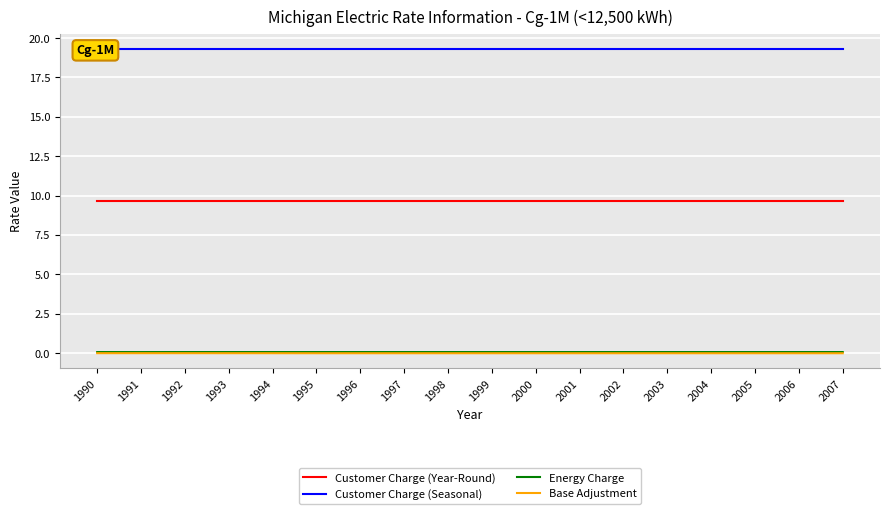

Reading right to left, extract all data points from this chart.

Customer Charge (Year-Round): 9.7	9.7	9.7	9.7	9.7	9.7	9.7	9.7	9.7	9.7	9.7	9.7	9.7	9.7	9.7	9.7	9.7	9.7
Customer Charge (Seasonal): 19.3	19.3	19.3	19.3	19.3	19.3	19.3	19.3	19.3	19.3	19.3	19.3	19.3	19.3	19.3	19.3	19.3	19.3
Energy Charge: 0.1	0.1	0.1	0.1	0.1	0.1	0.1	0.1	0.1	0.1	0.1	0.1	0.1	0.1	0.1	0.1	0.1	0.1
Base Adjustment: -0.0	-0.0	-0.0	-0.0	-0.0	-0.0	-0.0	-0.0	-0.0	-0.0	-0.0	-0.0	-0.0	-0.0	-0.0	-0.0	-0.0	-0.0